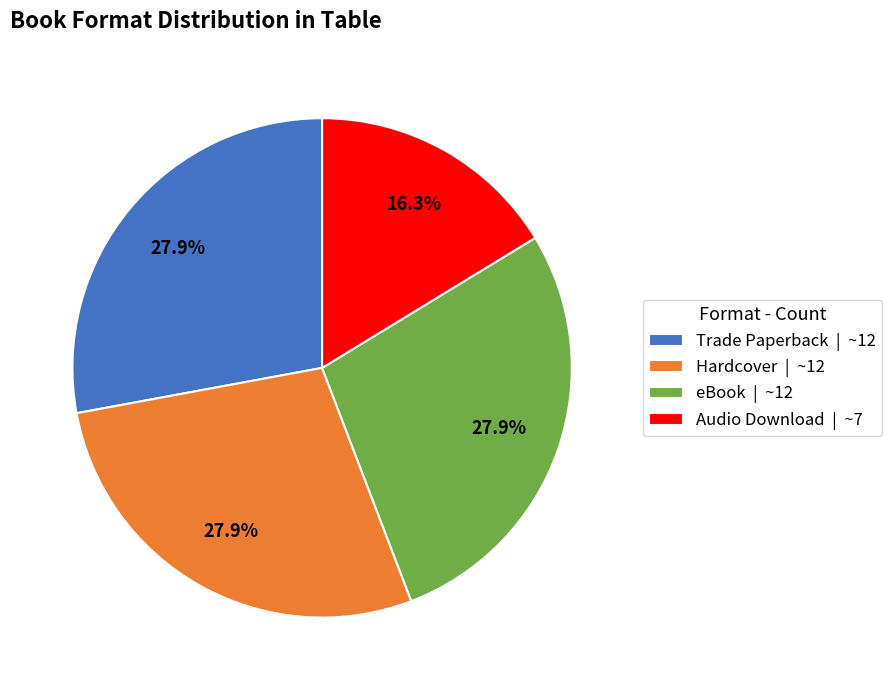

Between eBook and Audio Download, which is larger?

eBook